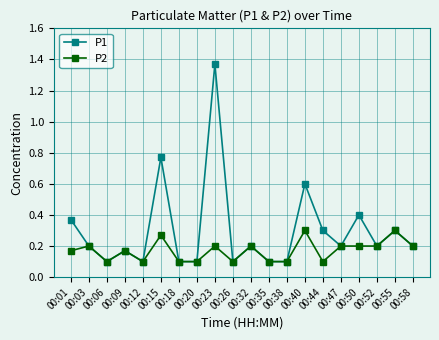

At which category does P1 reach its first local peak?

00:09